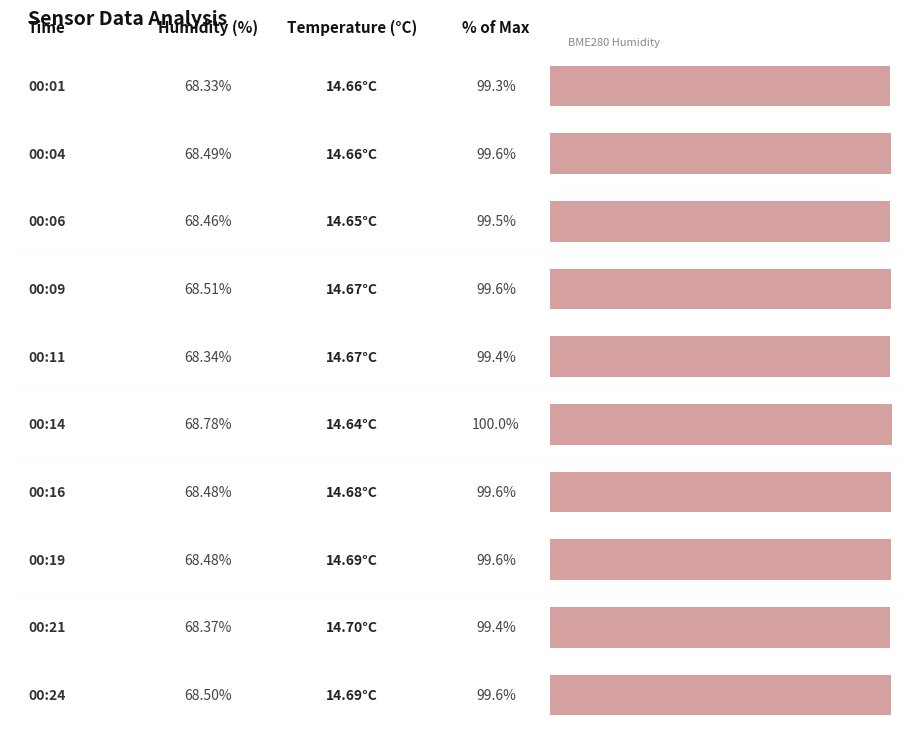

Between 00:16 and 00:04, which is larger?

00:04